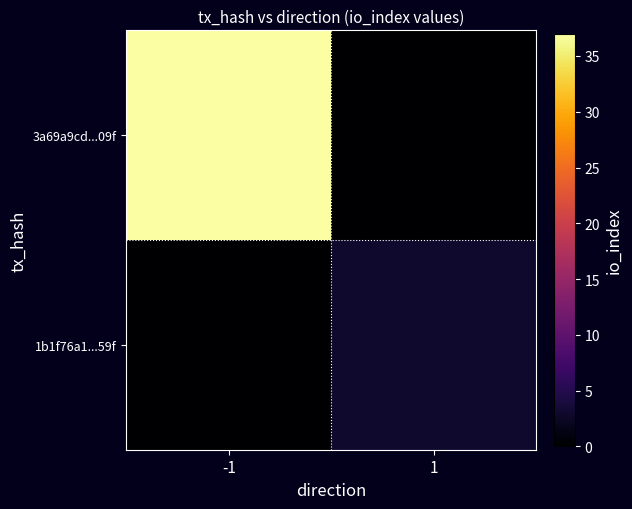

At -1, list the series in order from largest to smallest.

3a69a9cd...09f, 1b1f76a1...59f